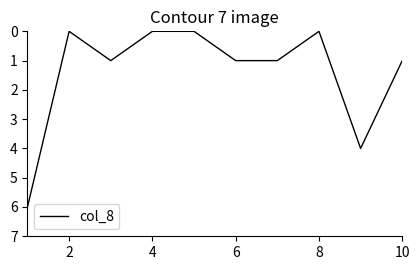

What is the difference between the maximum and minimum values?

6